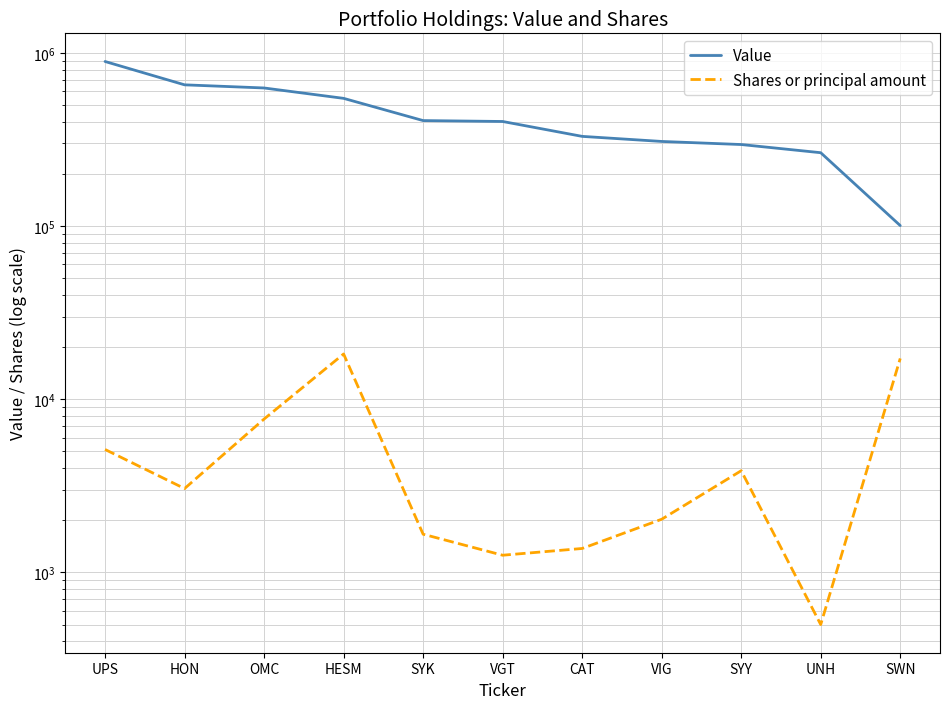

Is the value of Shares or principal amount at VIG greater than the value of Value at HESM?

No